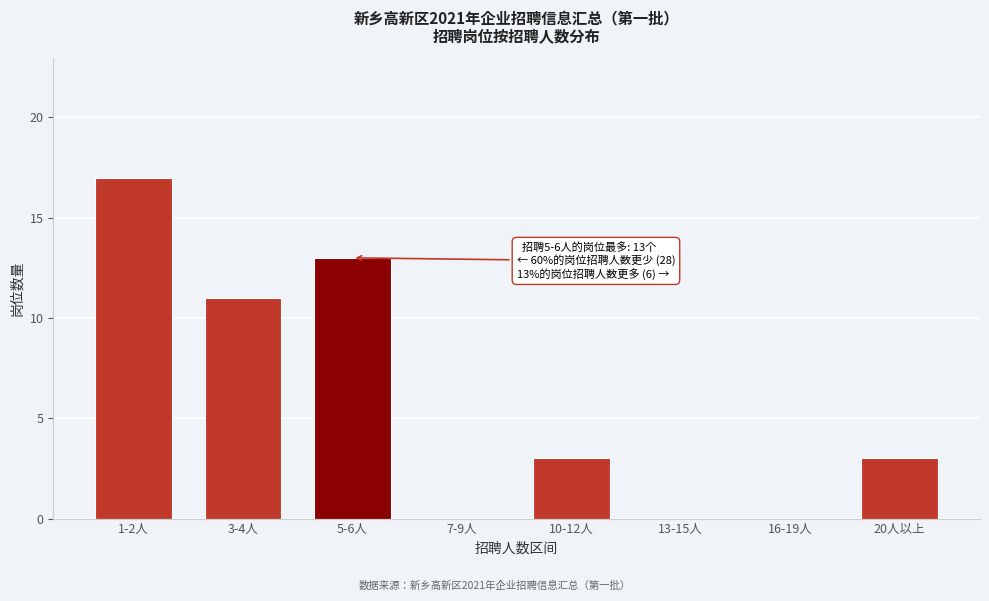

Reading left to right, extract all data points from this chart.

1-2人=17	3-4人=11	5-6人=13	7-9人=0	10-12人=3	13-15人=0	16-19人=0	20人以上=3